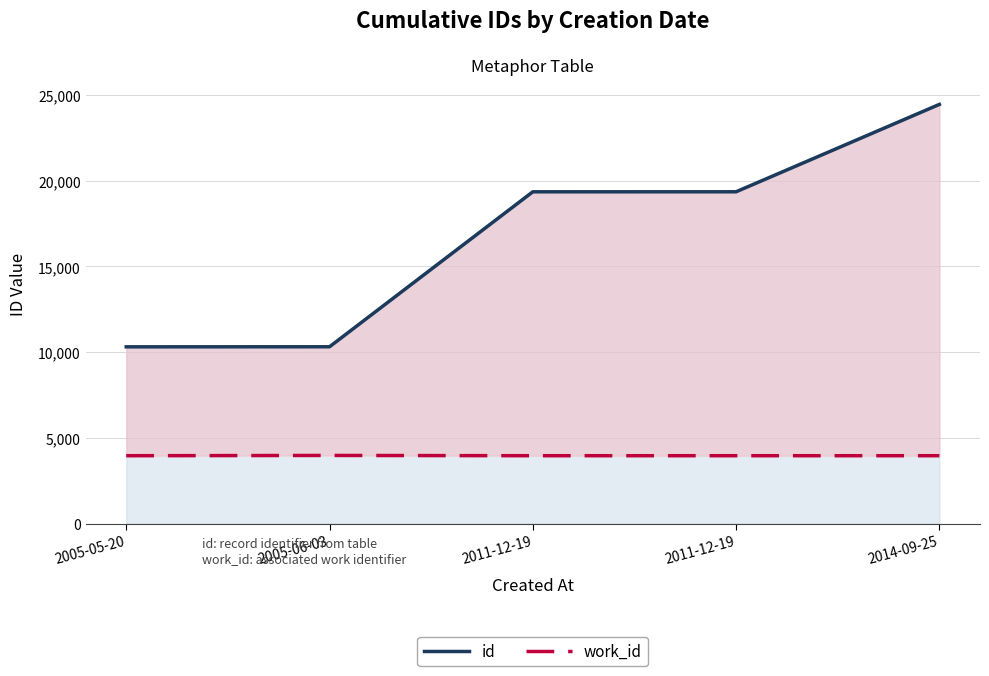

At which category does the chart reach its minimum across all series?

2005-05-20